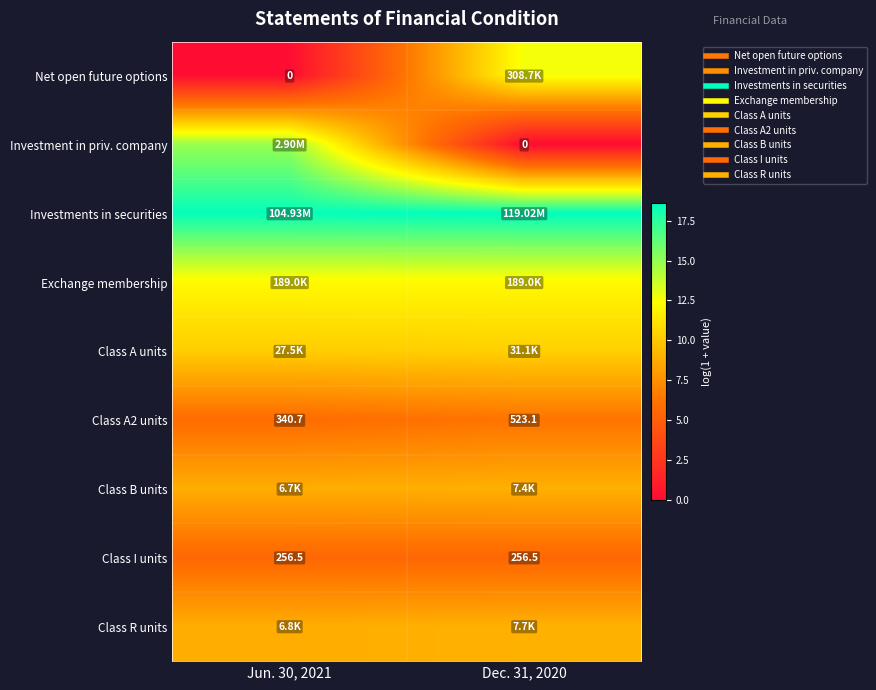

Is the value of Net open future options at Dec. 31, 2020 greater than the value of Exchange membership at Dec. 31, 2020?

Yes